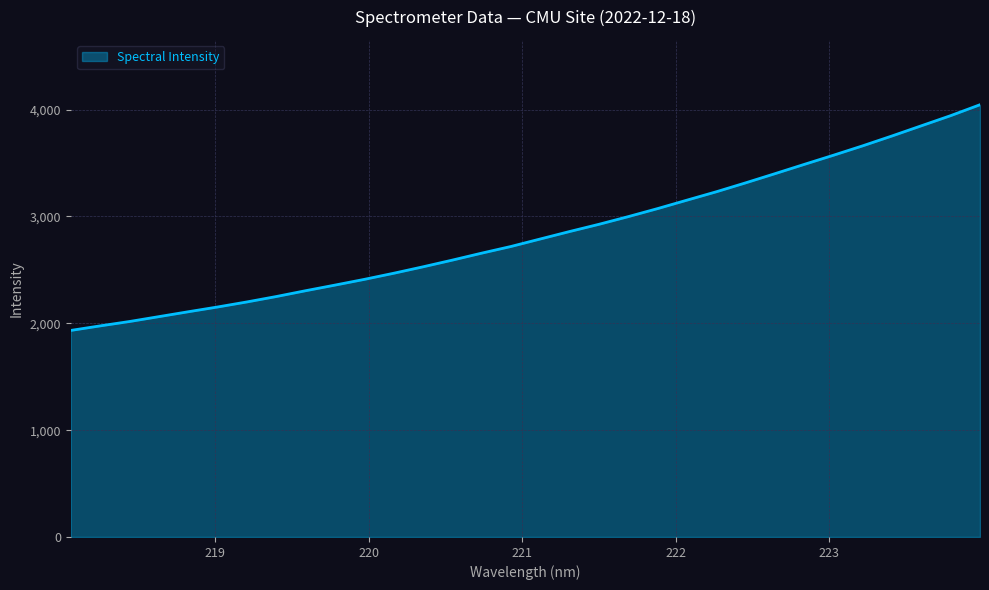

Where is the data nearest to the value 2989?

221.6902